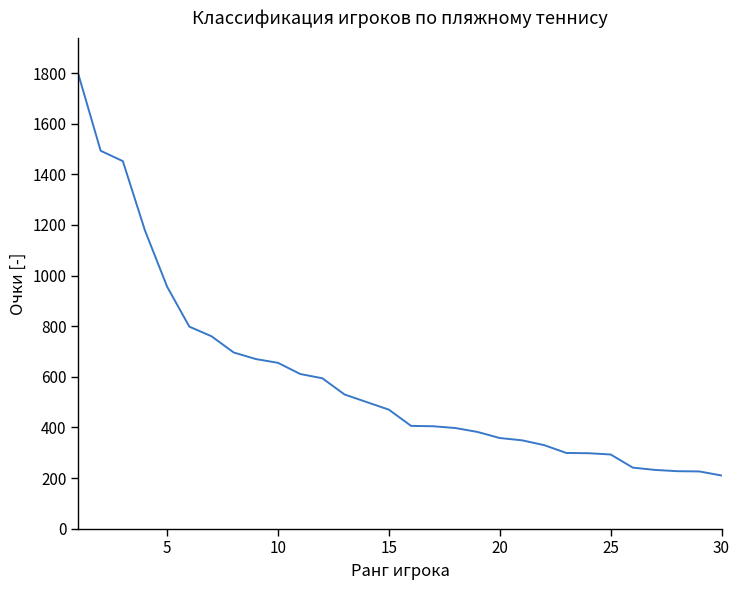

What is the difference between the maximum and minimum values?

1583.5